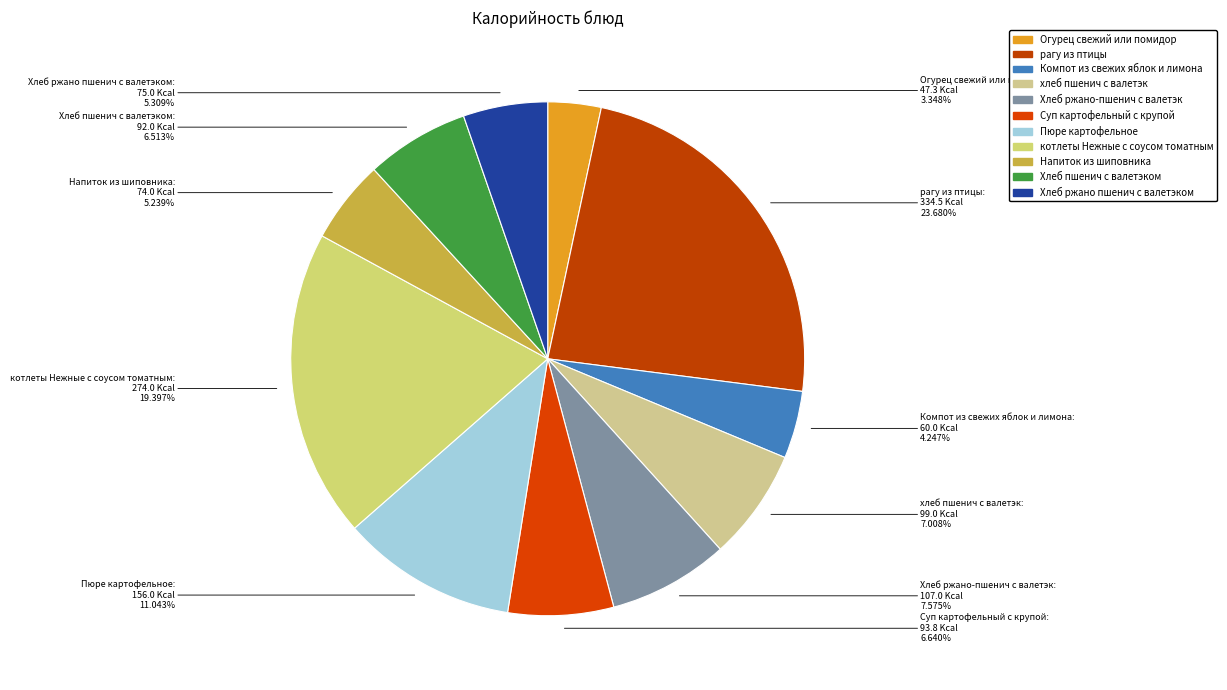

Does any single category account for the majority?

No